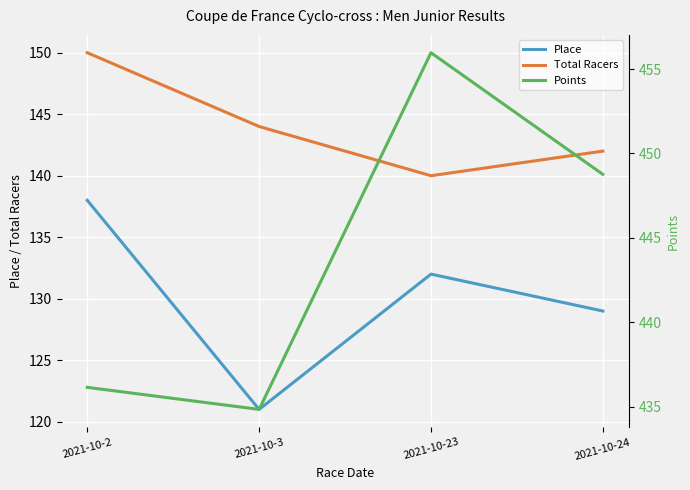

Between 2021-10-2 and 2021-10-23, which series saw the biggest shift?

Points